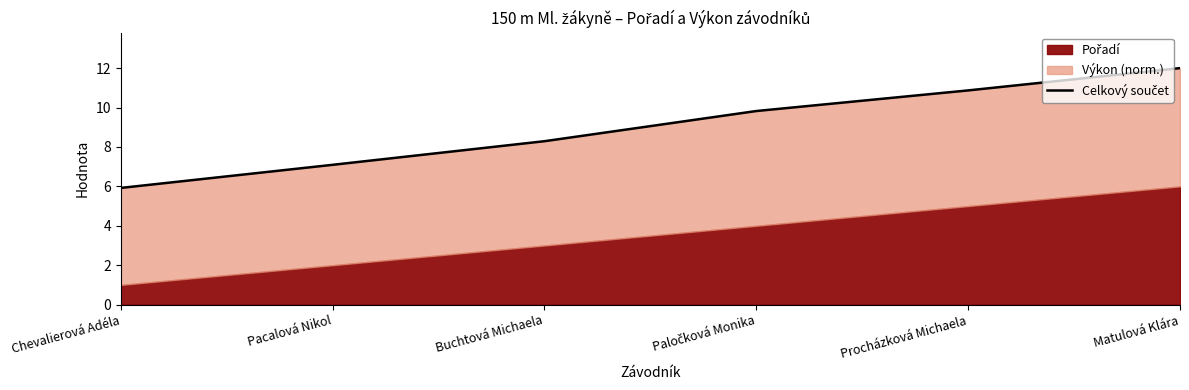

True or false: the data shows 3.7 at Chevalierová Adéla.

False